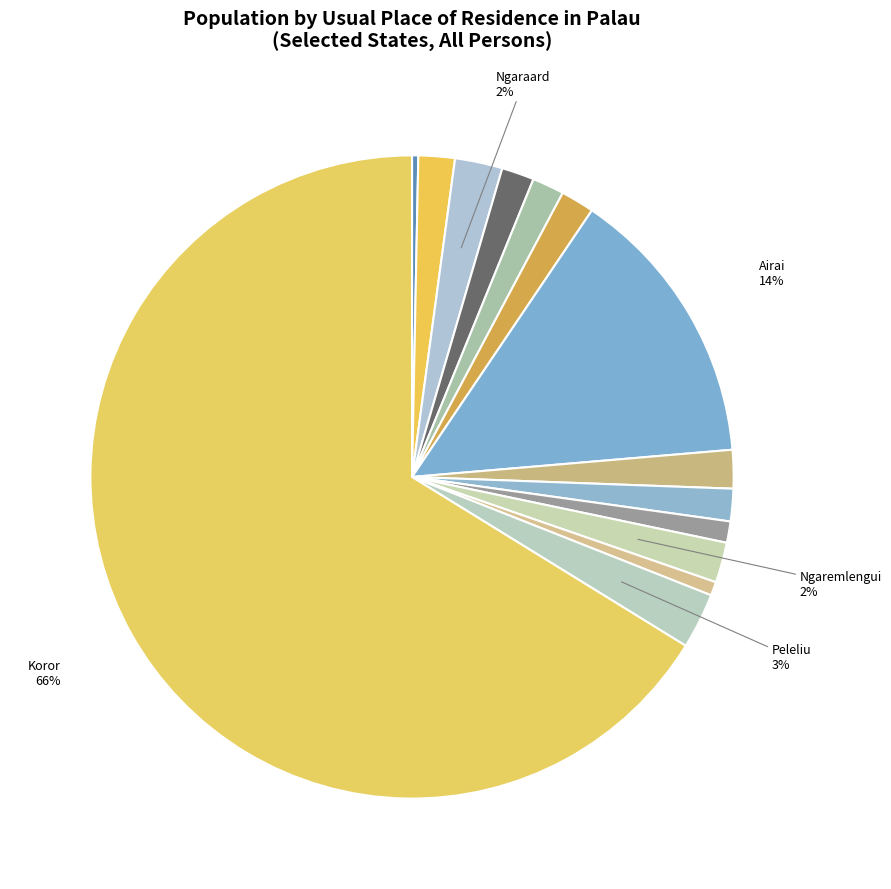

How many segments does this pie chart have?

14